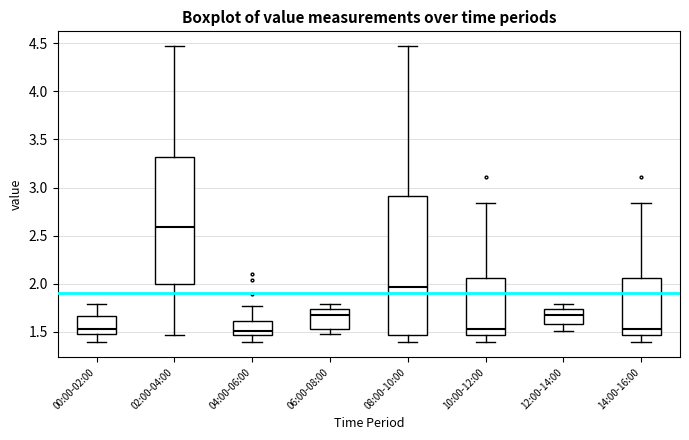

Which box is the tallest, from its lower edge to its upper edge?

08:00-10:00